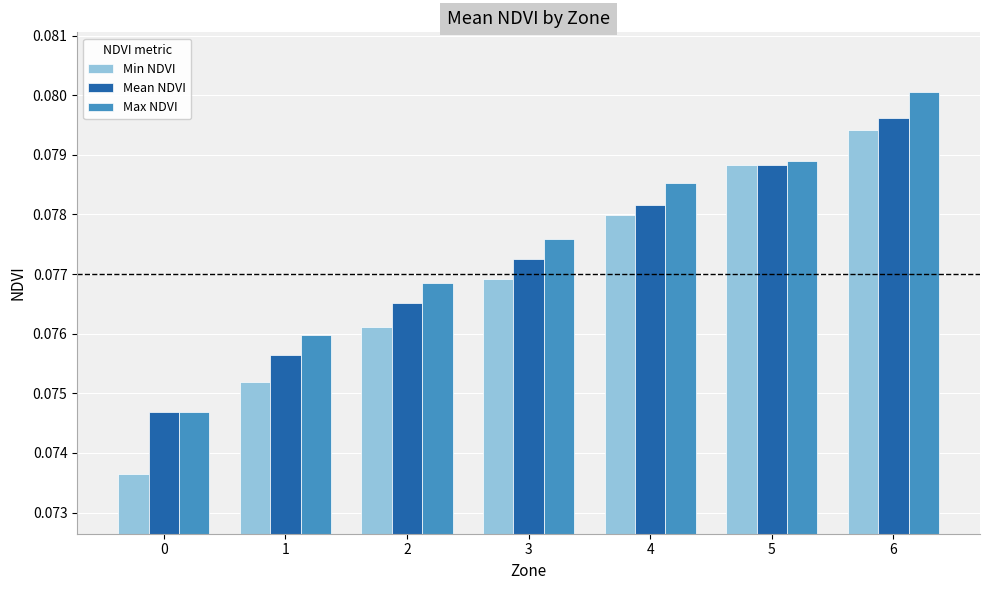

Which series changed the most between 3 and 5?

Min NDVI